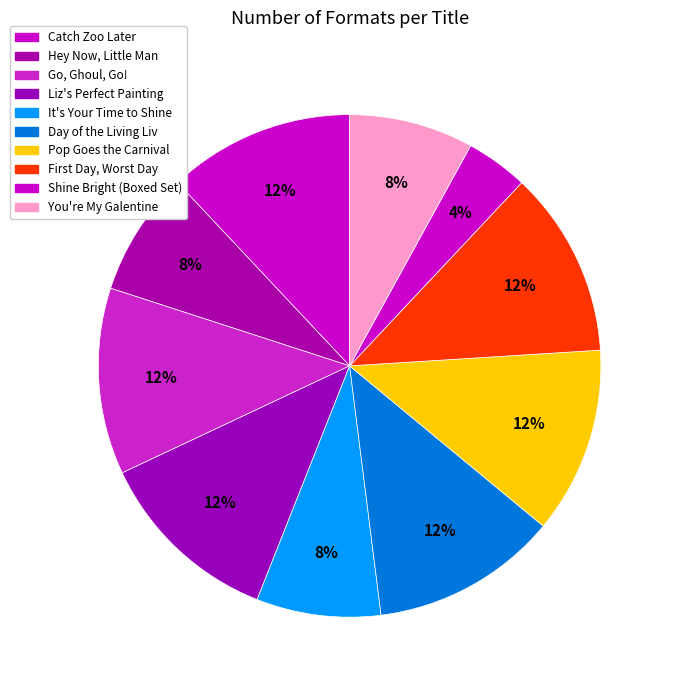

Which has a higher value, Catch Zoo Later or It's Your Time to Shine?

Catch Zoo Later